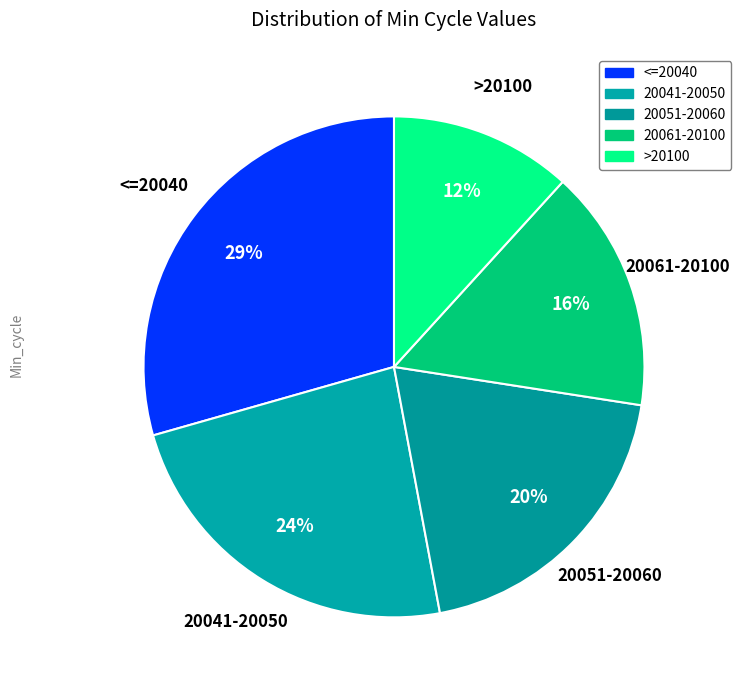

To the nearest percent, what is the average slice percentage?

20%